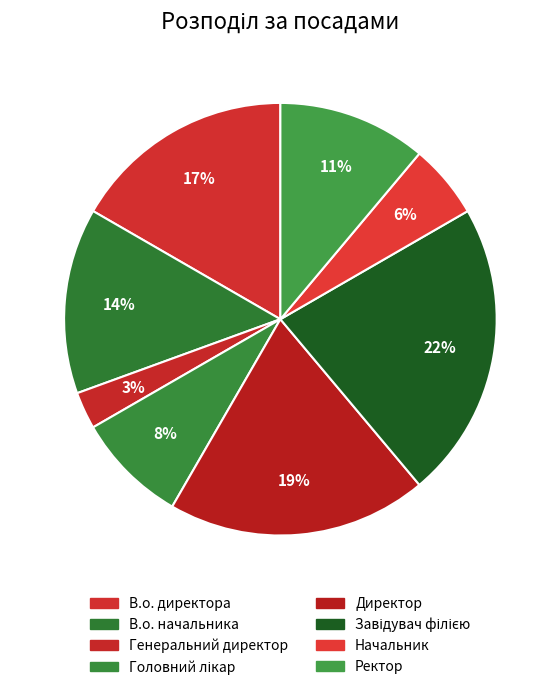

How many segments does this pie chart have?

8